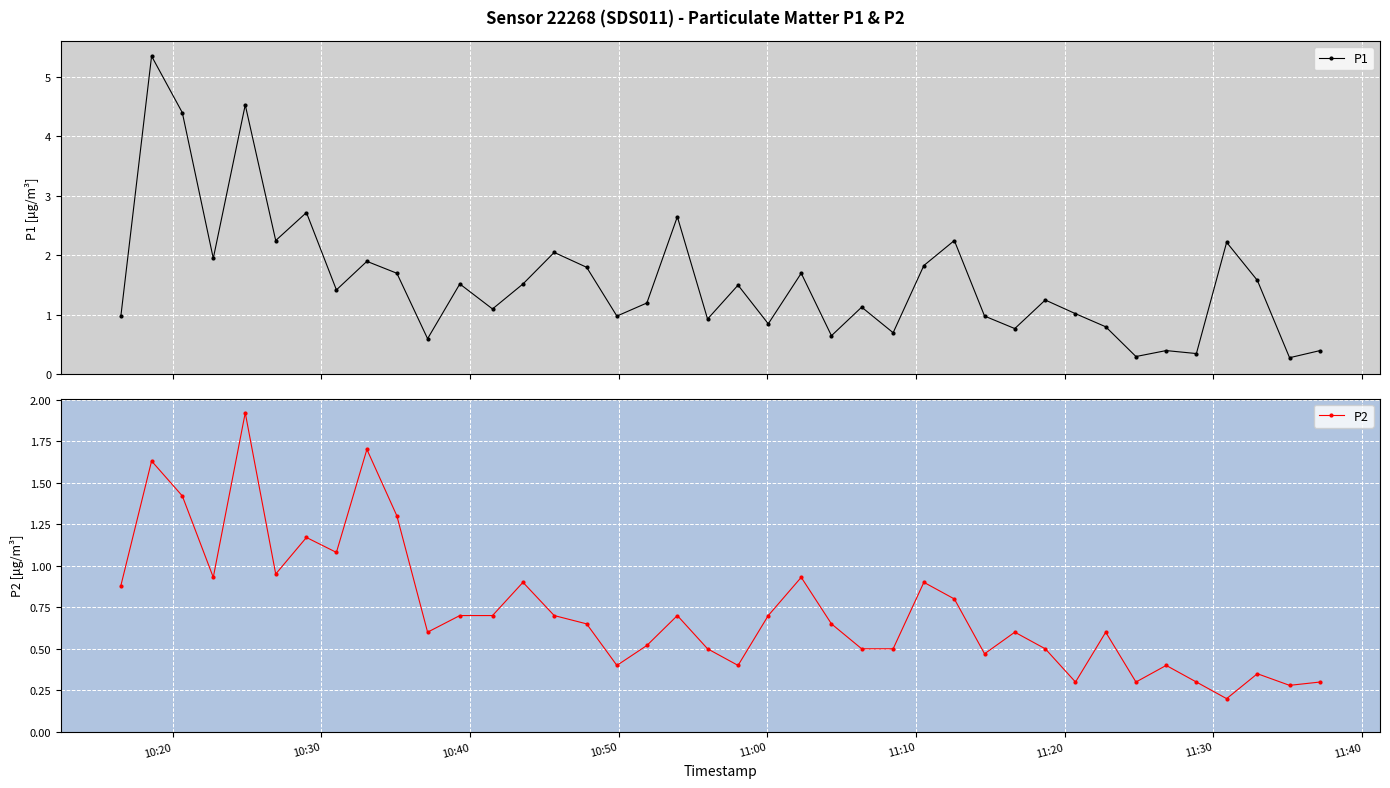

What is the minimum value for P1?

0.3